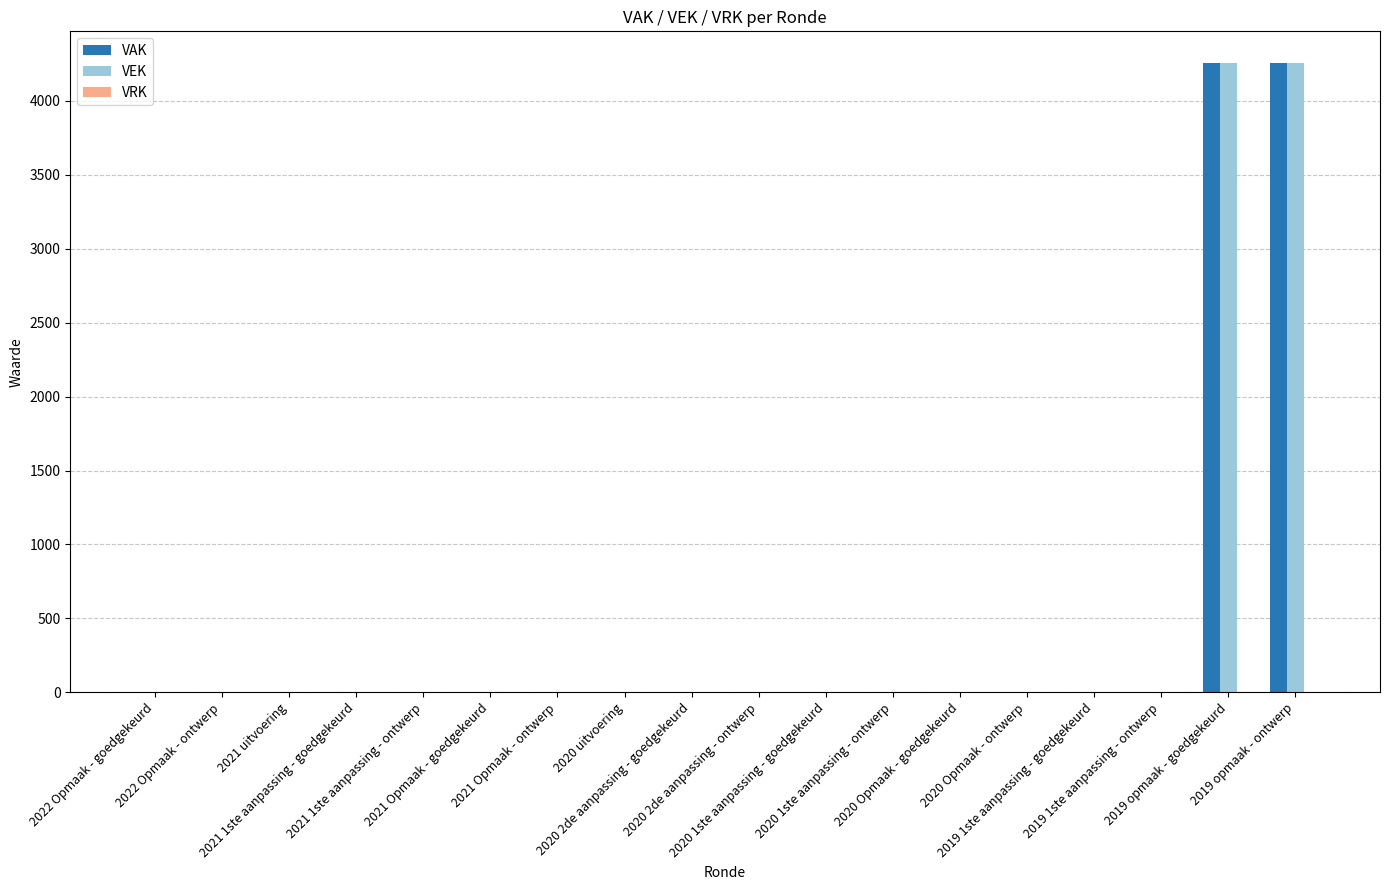

Are the bars horizontal?

No